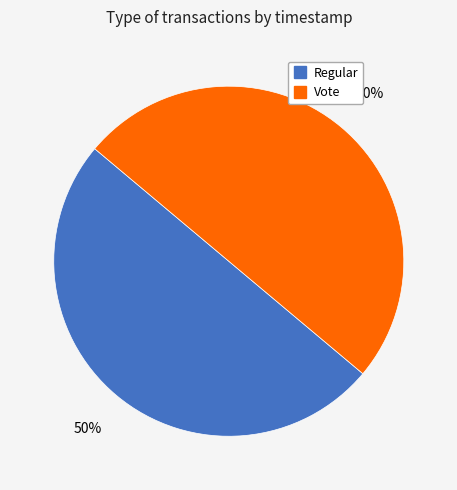

To the nearest percent, what percentage of the pie is Regular?

50%